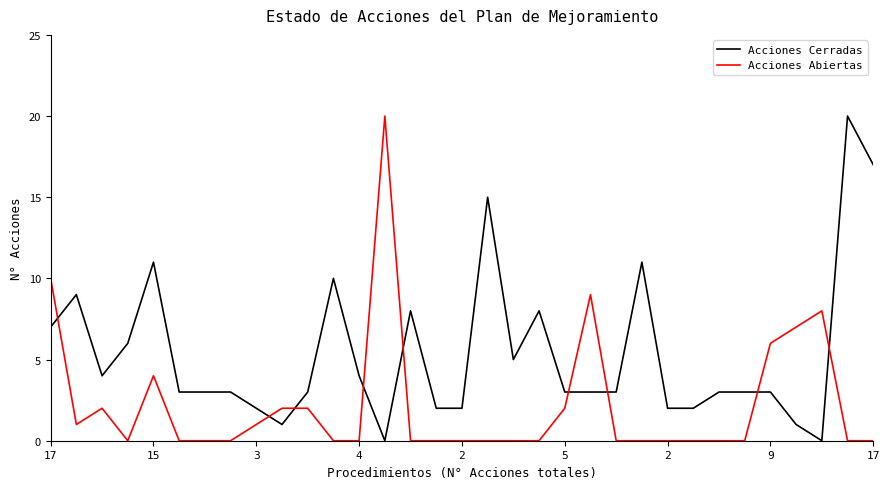

What is the maximum value shown in the chart?

20